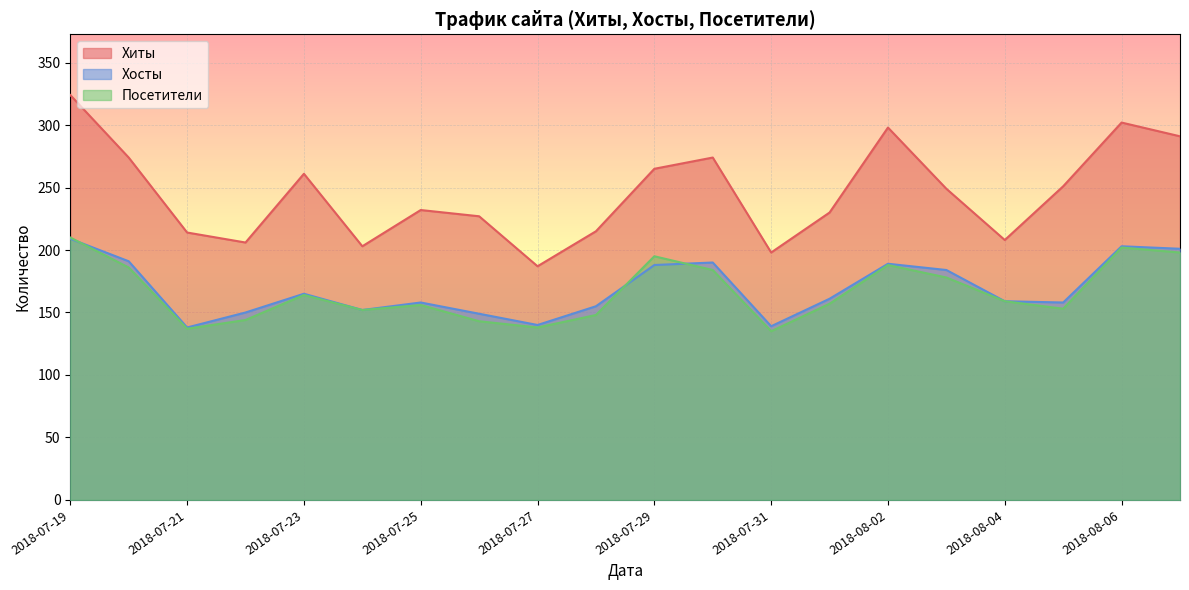

True or false: Хосты and Хиты cross at least once.

False